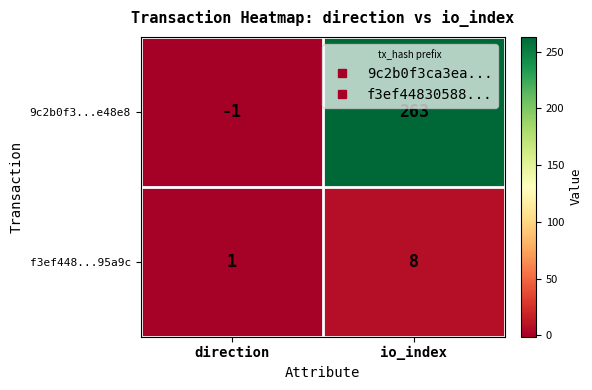

At how many categories does at least one series exceed 202?

1